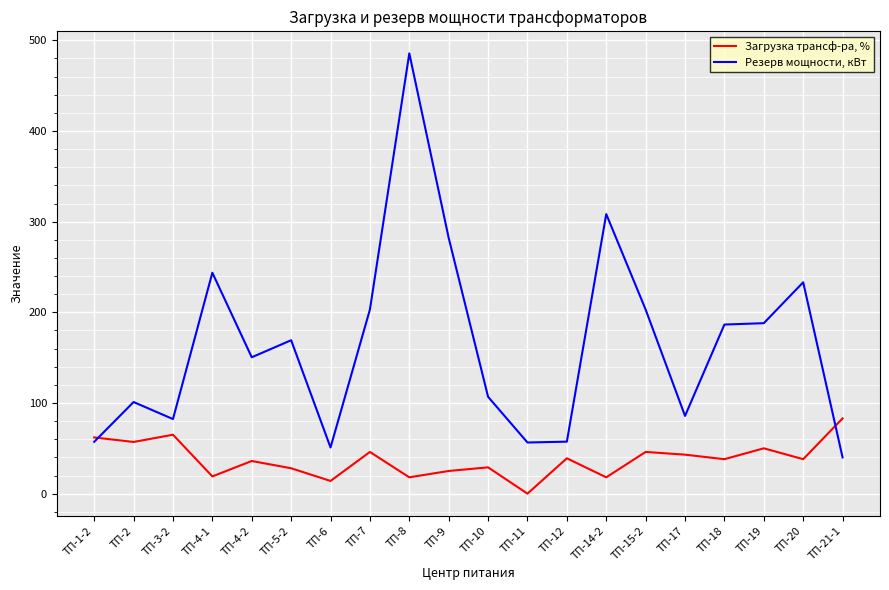

The Загрузка трансф-ра, % series shows 18.0 at ТП-8. True or false?

True